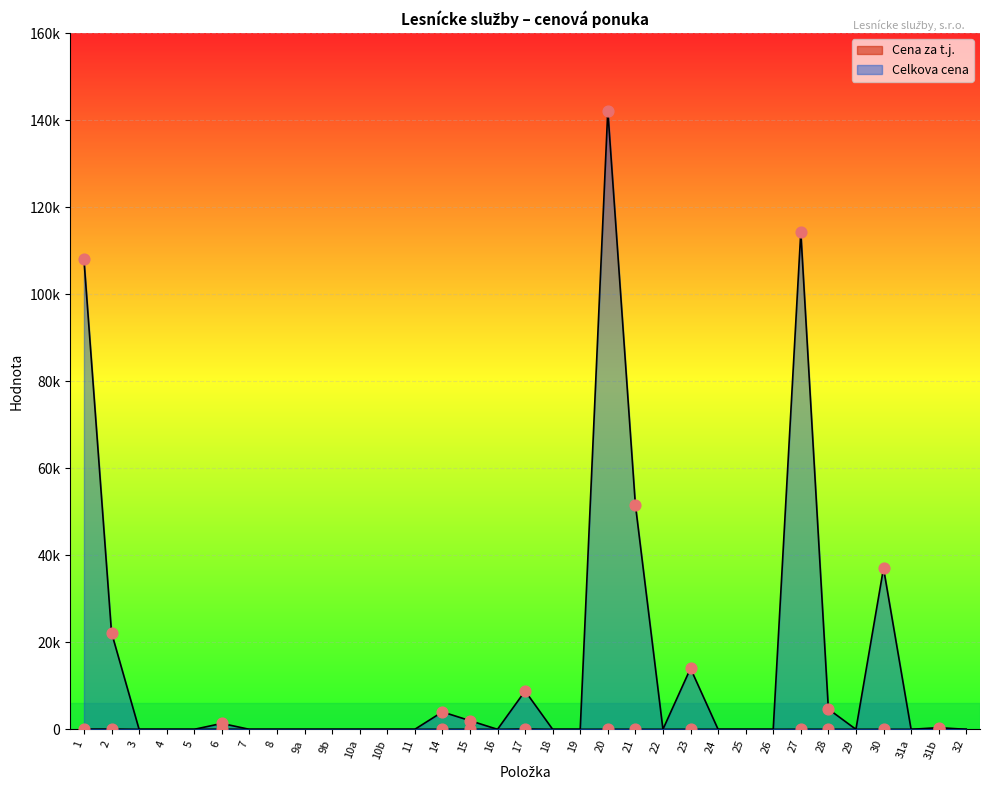

Is the value of Celkova cena at 28 greater than the value of Cena za t.j. at 20?

Yes